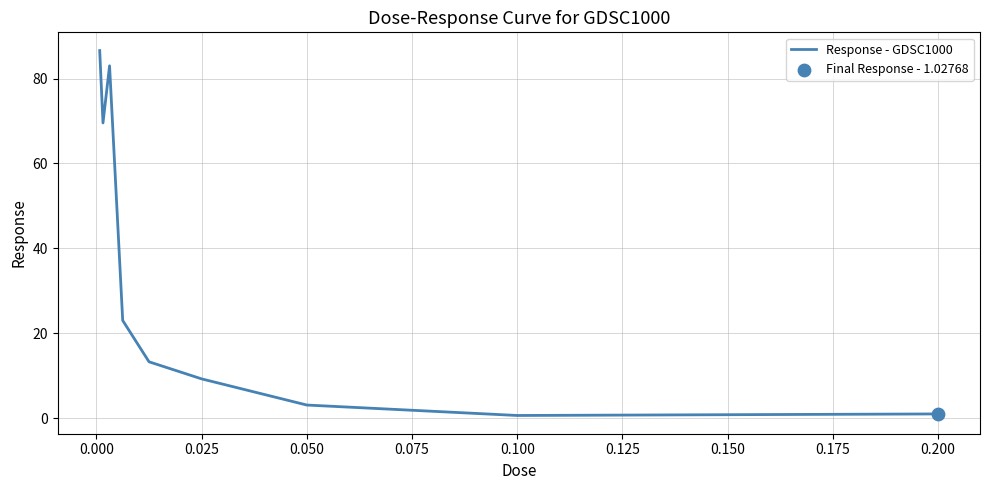

What is the difference between the maximum and minimum values?

85.9